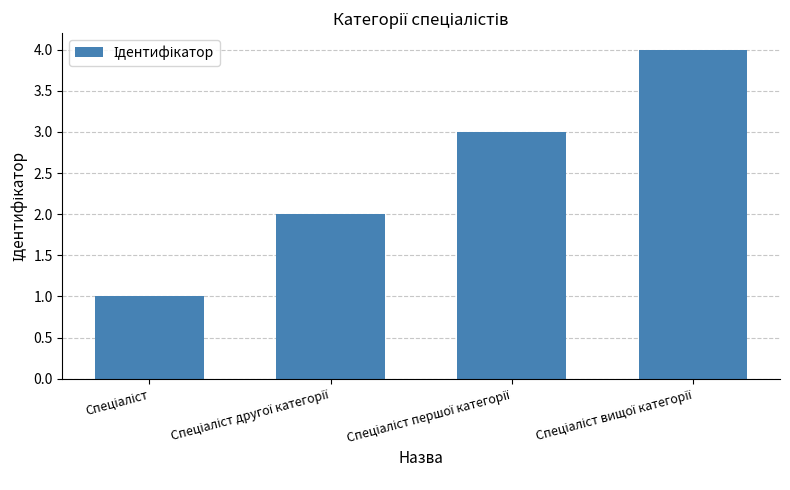

What is the sum of all values?

10